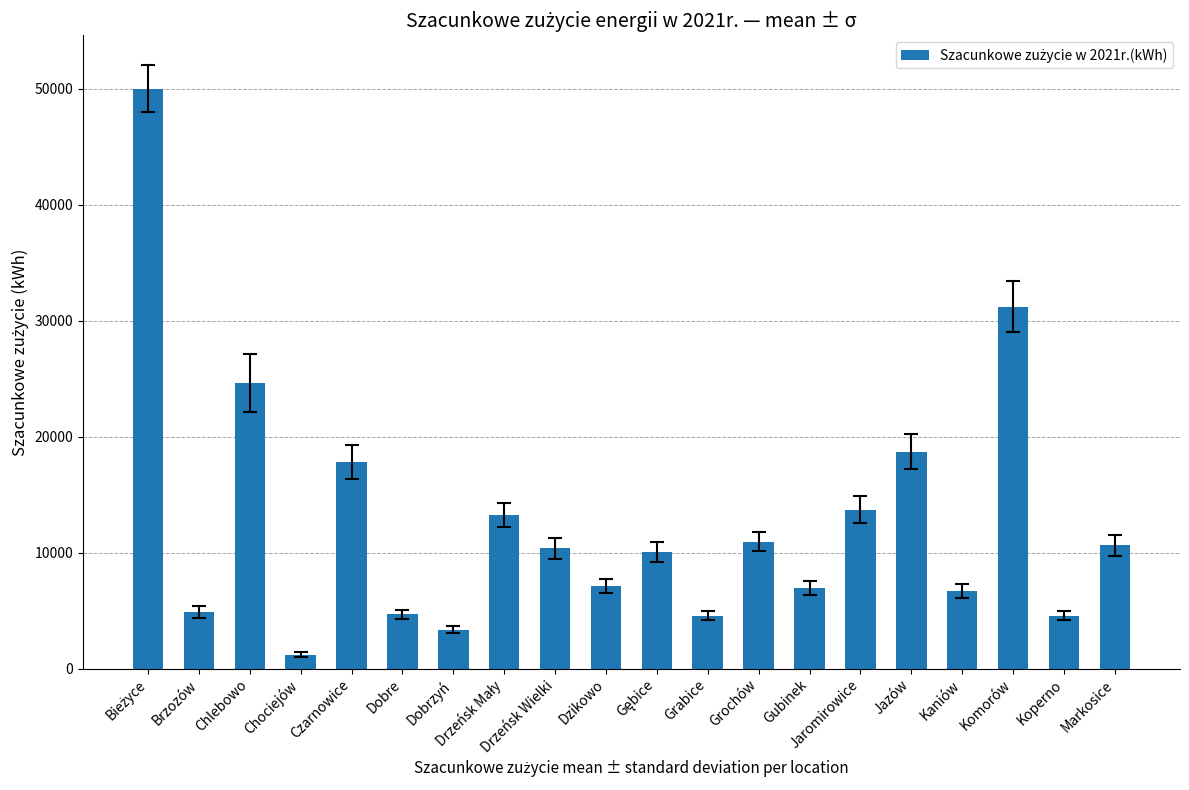

At which label is the value closest to 25611?

Chlebowo